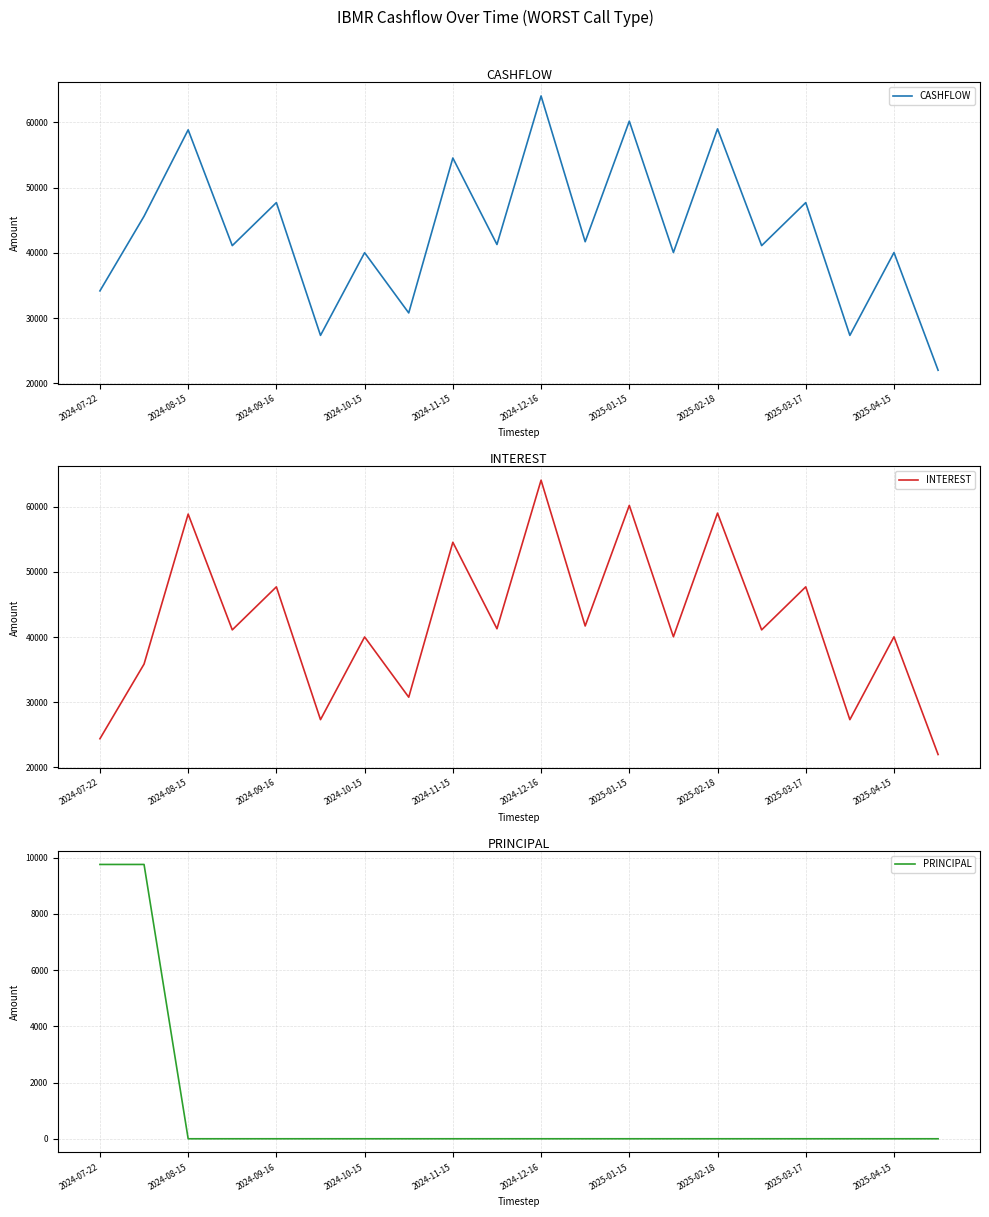

What is the spread (max minus min) of values at 11?

41709.3